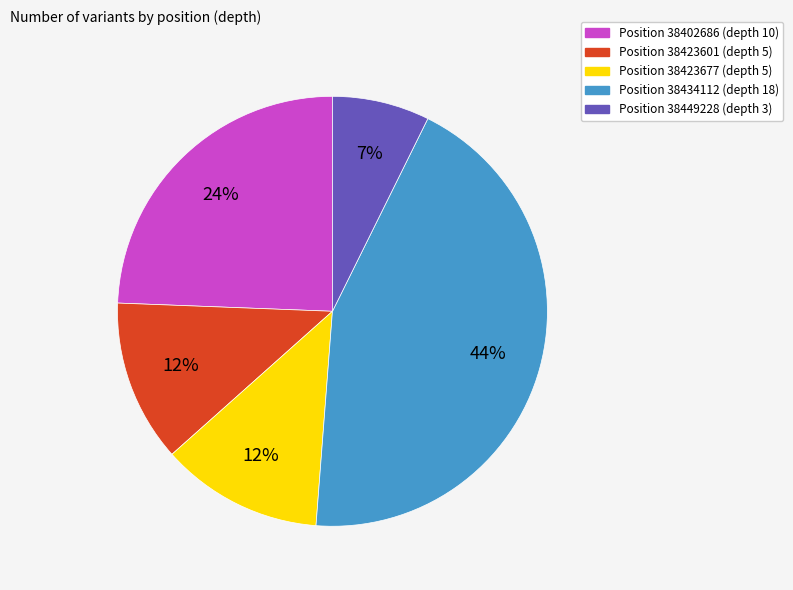

To the nearest percent, what is the average slice percentage?

20%